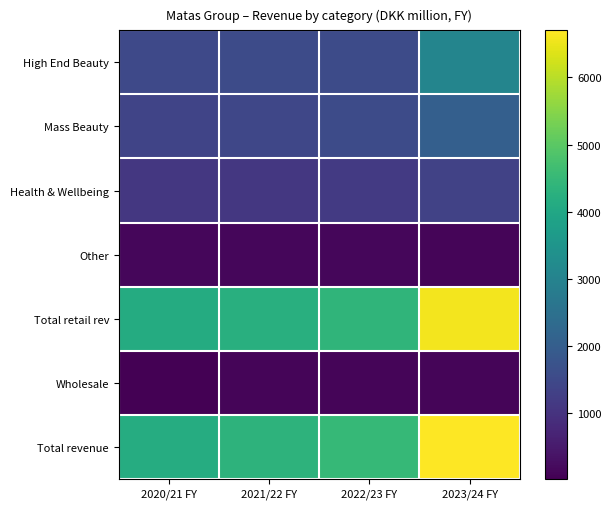

How many categories are shown in the chart?

4